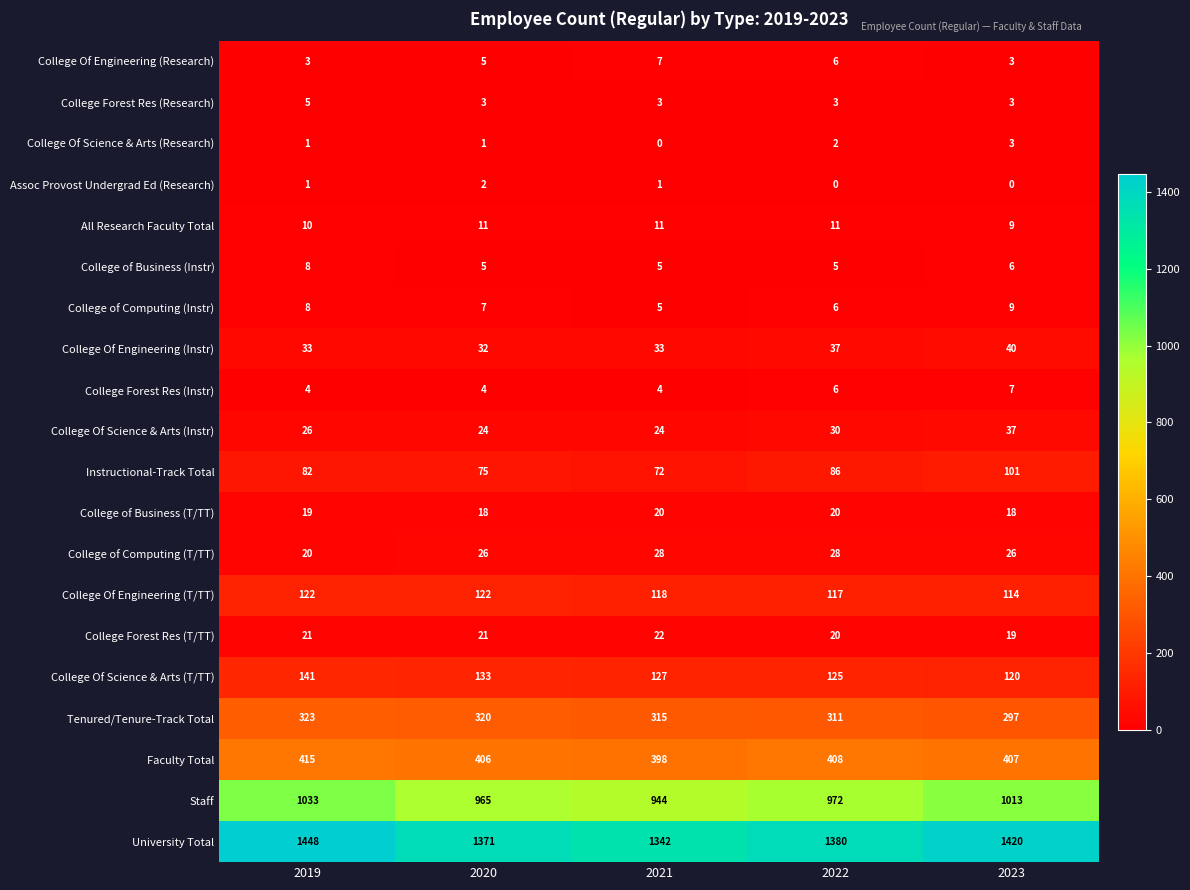

Is it true that All Research Faculty Total equals 11 at 2022?

True